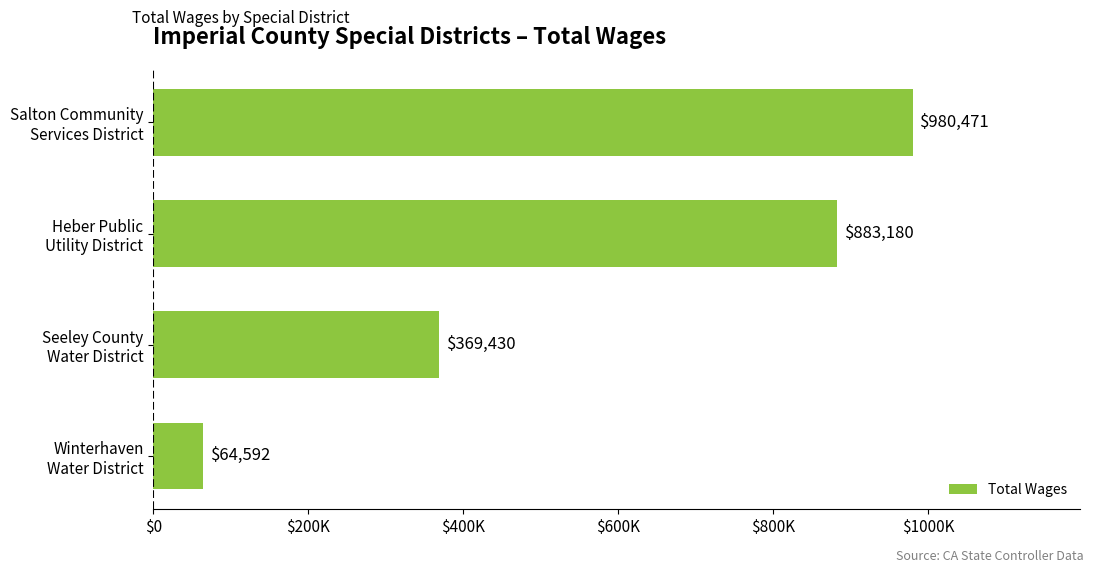

Are the bars horizontal?

Yes